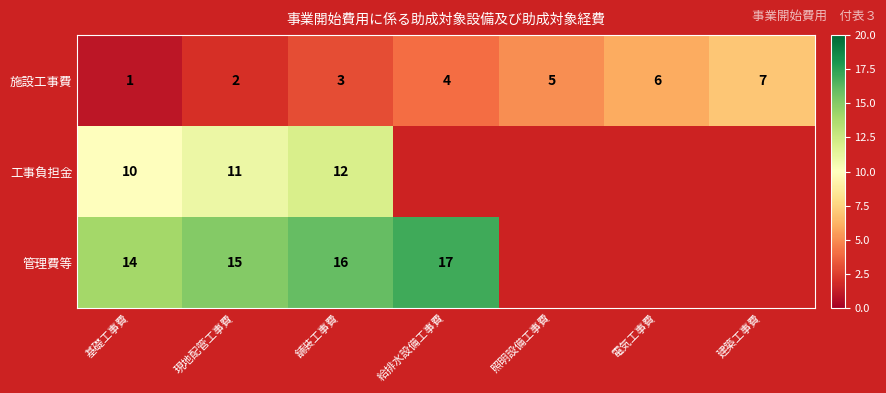

Rank the categories by 施設工事費 value from lowest to highest.

基礎工事費, 現地配管工事費, 舗装工事費, 給排水設備工事費, 照明設備工事費, 電気工事費, 建築工事費